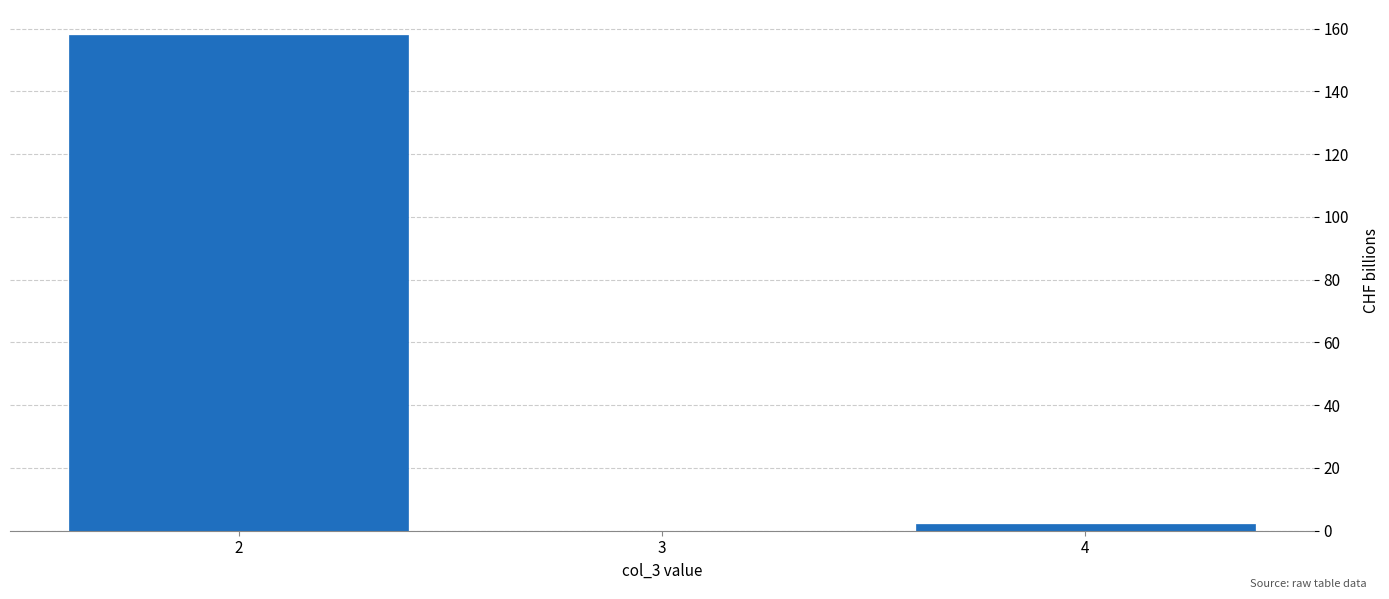

Reading left to right, transcribe this chart: for each bar, give the range it covers on the x-axis and its height. The values are not printed on the chart, so give them approximately, as read against the axis.

1.5 to 2.5: 158
2.5 to 3.5: 0
3.5 to 4.5: 2